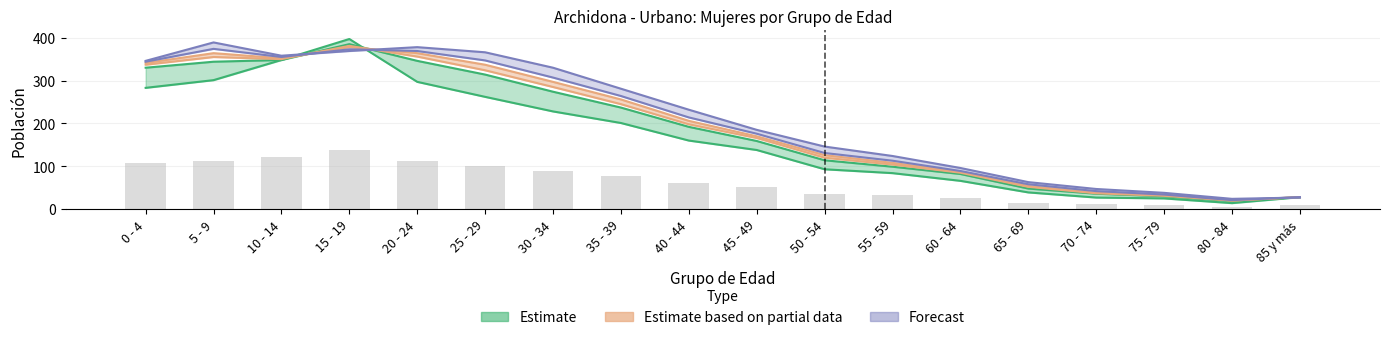

Between 60 - 64 and 80 - 84, which is larger?

60 - 64